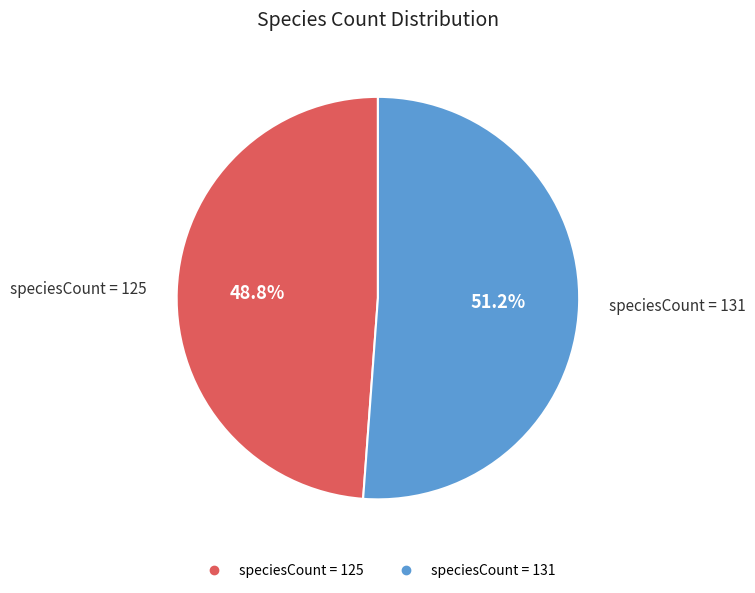

Does any single category account for the majority?

Yes